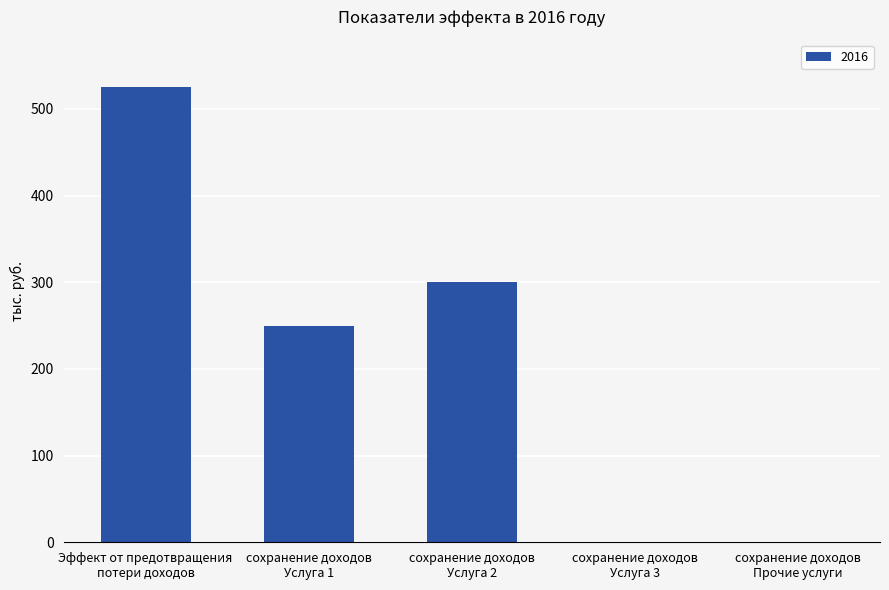

The value at Эффект от предотвращения
потери доходов is 525. True or false?

True